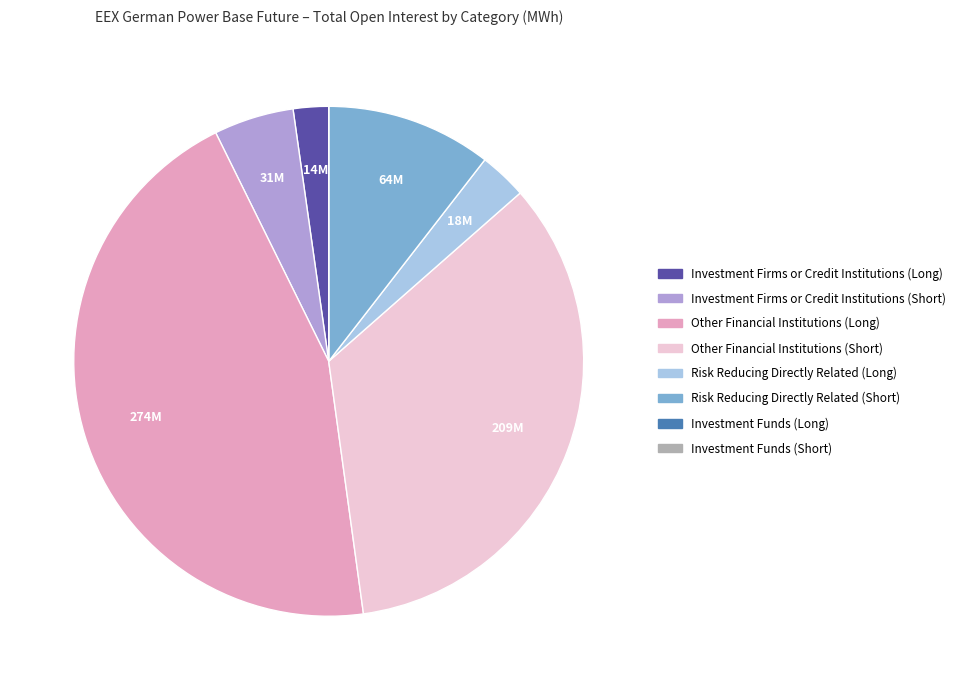

Combined, do Other Financial Institutions (Long) and Risk Reducing Directly Related (Long) account for over 50%?

No